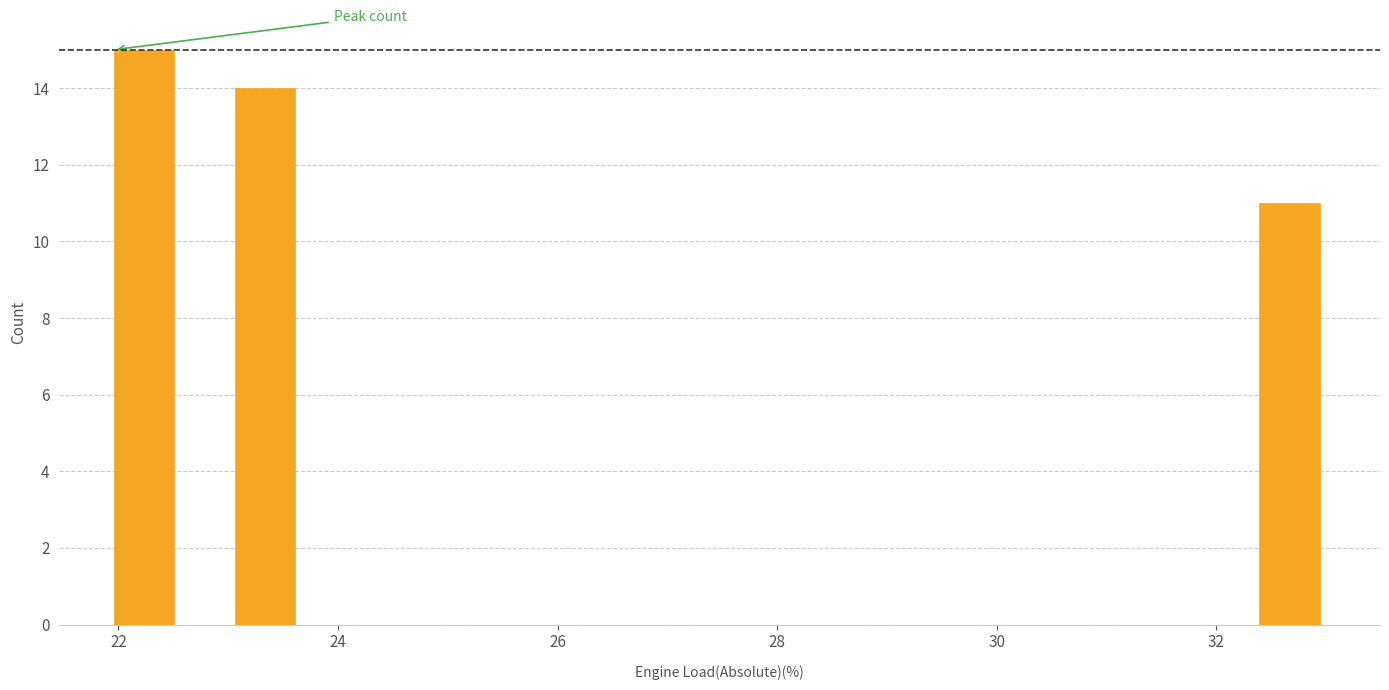

Read against the x-axis, roughly where is the centre of the tallest bar?

22.2